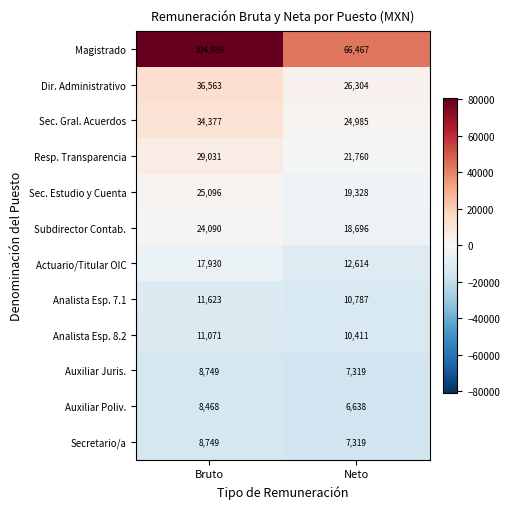

Which series has the largest total across all categories?

Magistrado